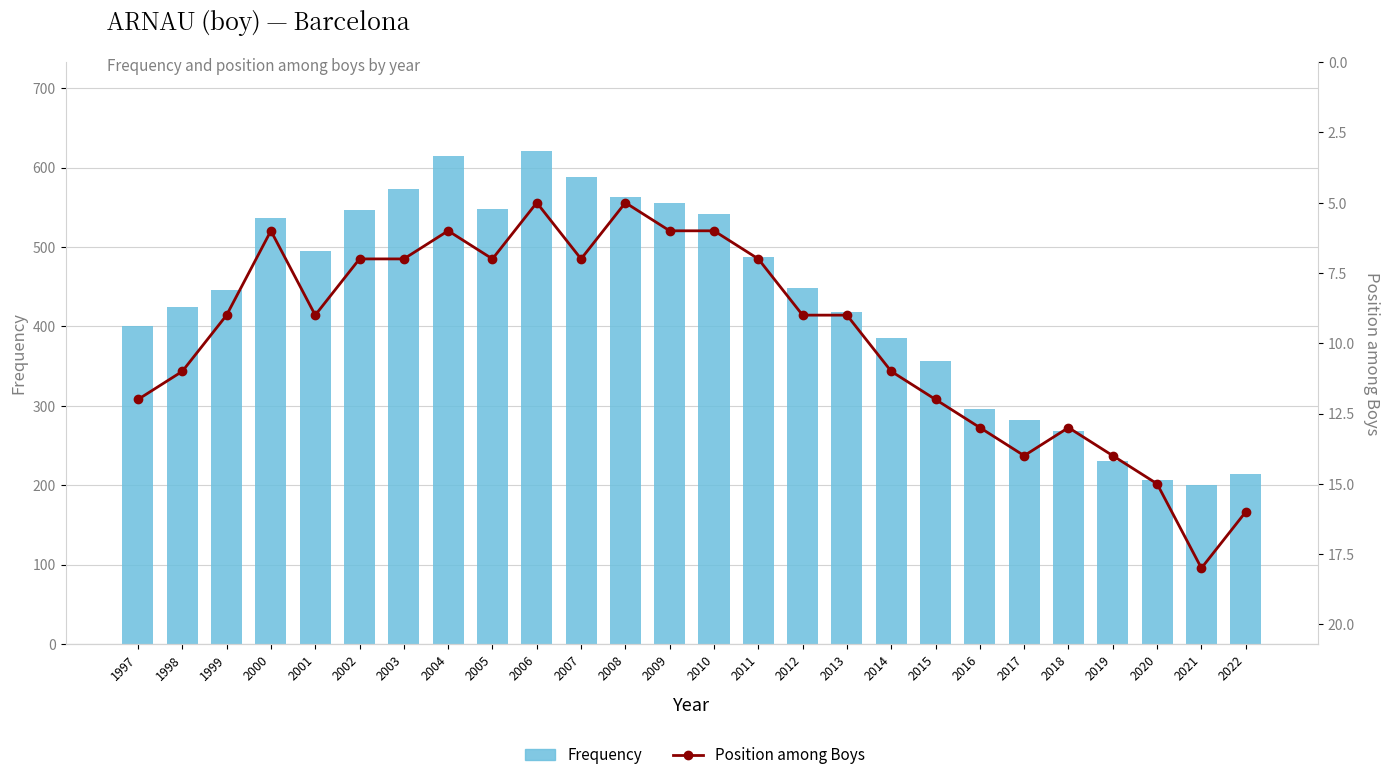

List the series in order of their overall mean, highest first.

Frequency, Position among Boys